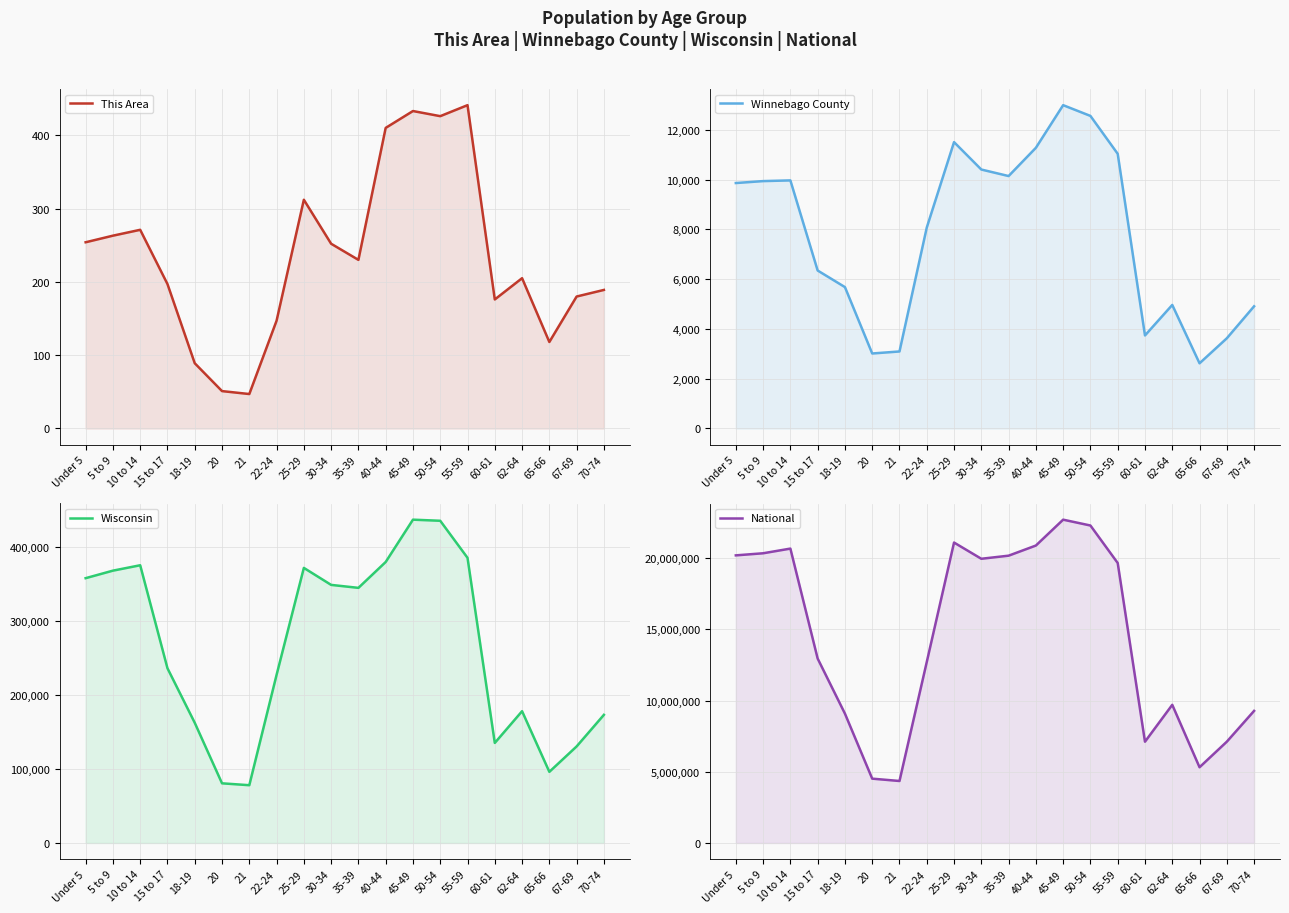

True or false: This Area and Wisconsin intersect in this chart.

False